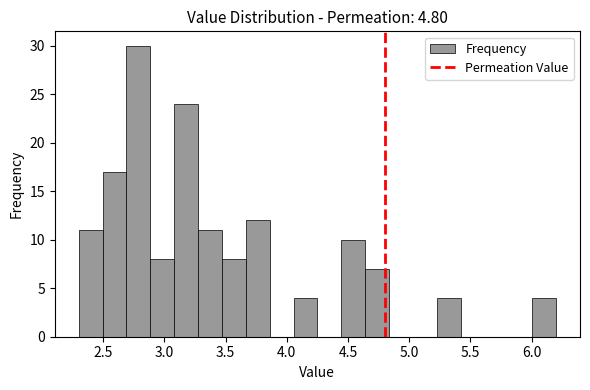

Around what value on the x-axis is the tallest bar? Give the approximate position of its centre, as read against the axis.

2.80